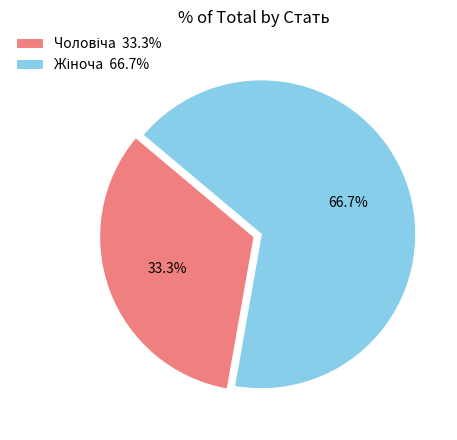

How many segments does this pie chart have?

2